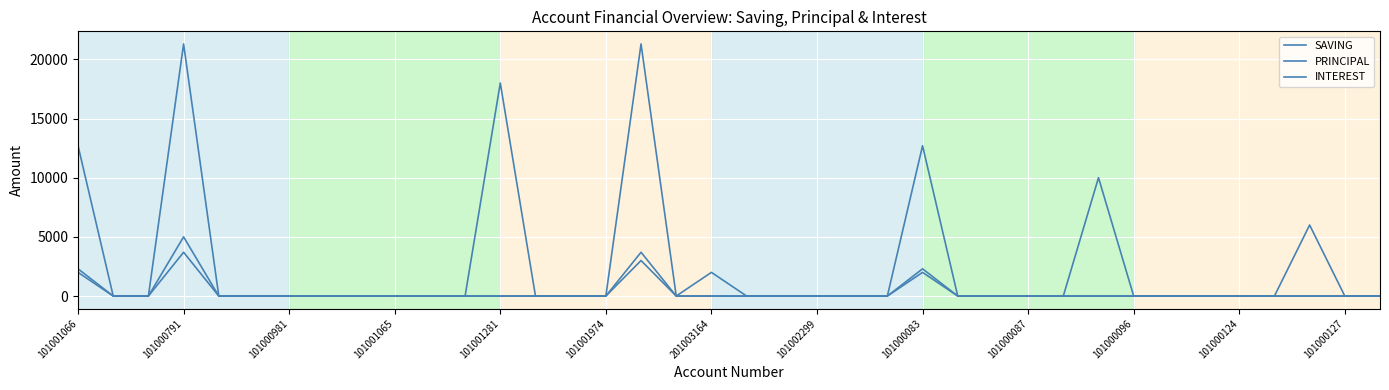

Does the chart have visible grid lines?

Yes